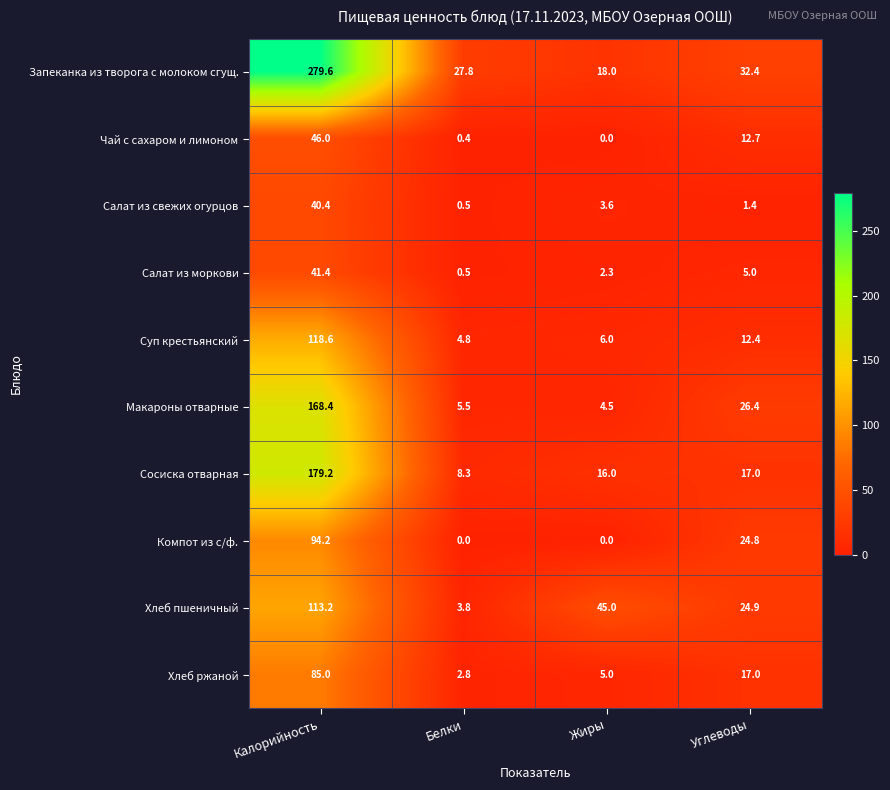

Which series has the largest total across all categories?

Запеканка из творога с молоком сгущ.